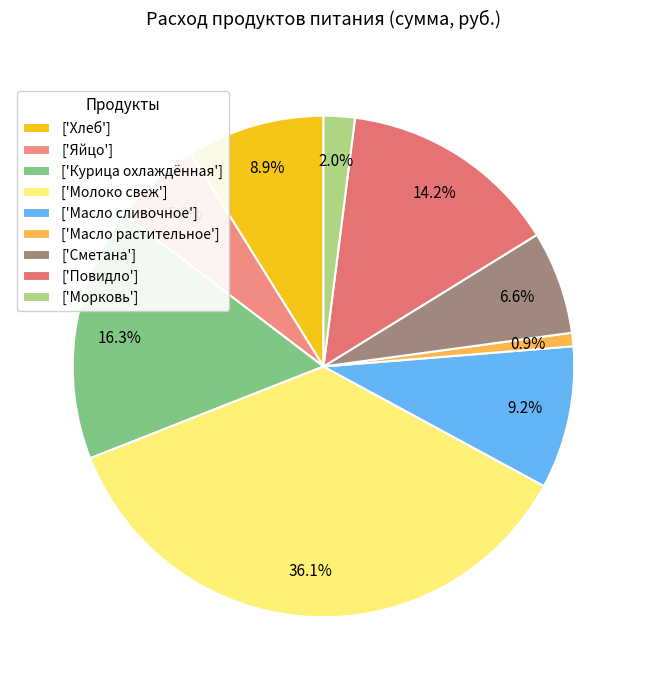

Is there a majority slice in this chart?

No